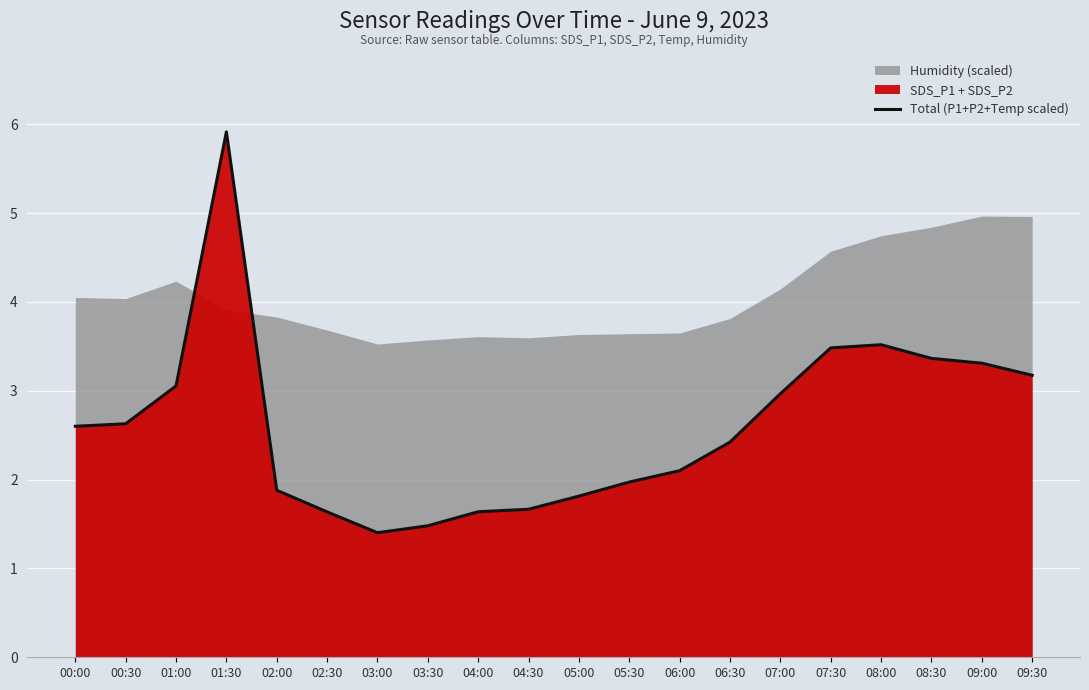

Which label corresponds to the smallest value in the chart?

03:00